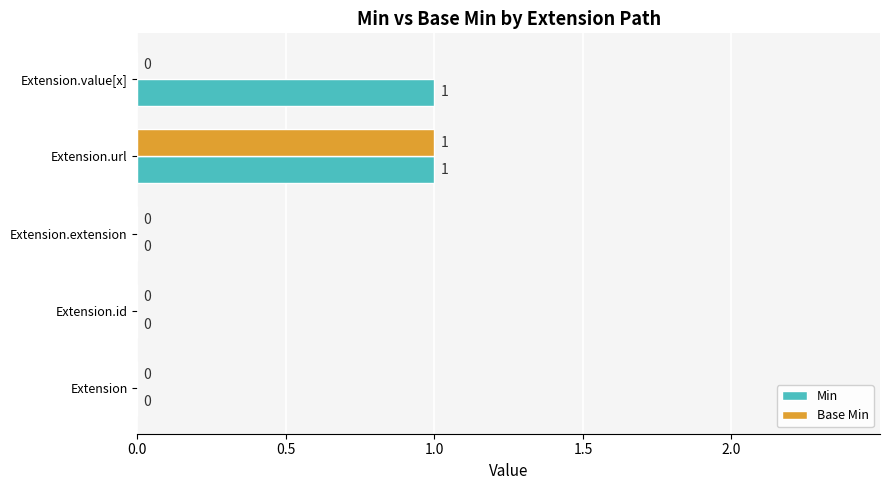

What is the maximum value shown in the chart?

1